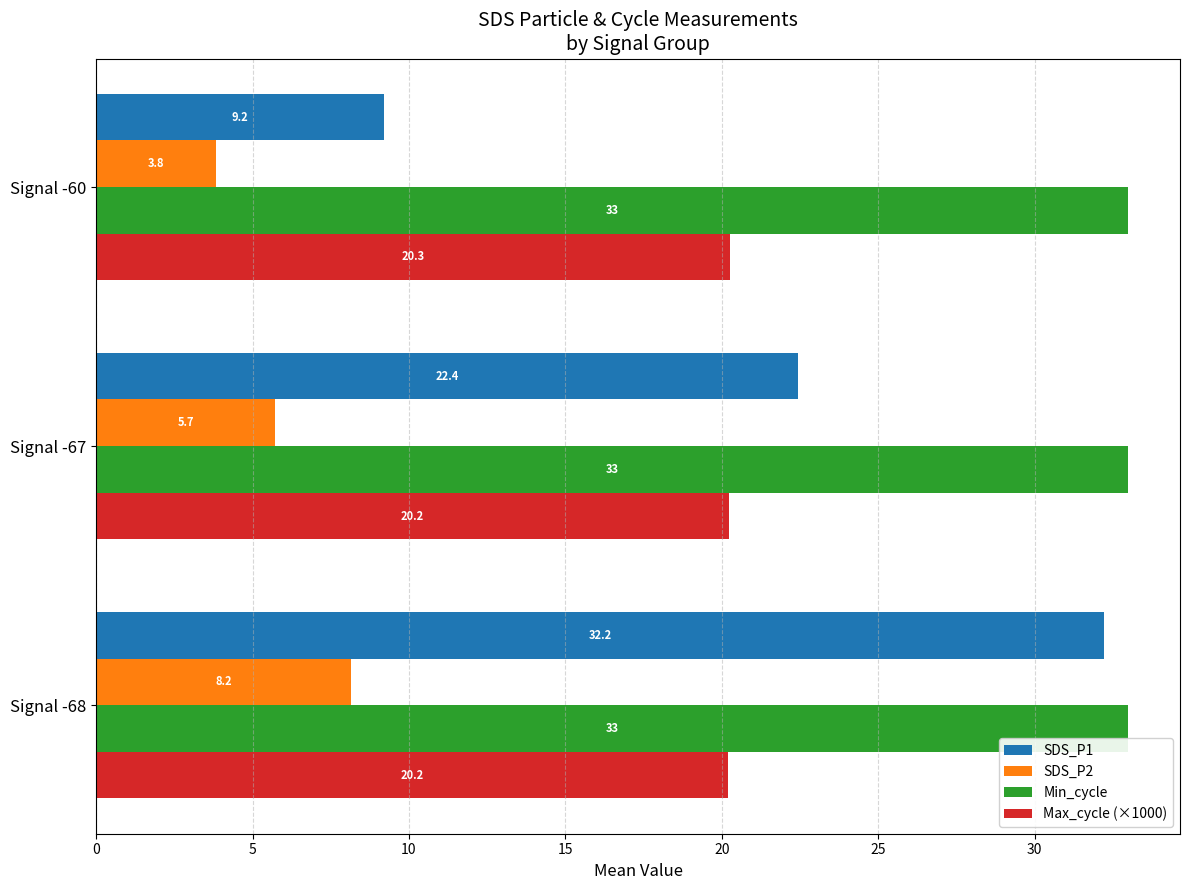

What is the maximum value shown in the chart?

33.0